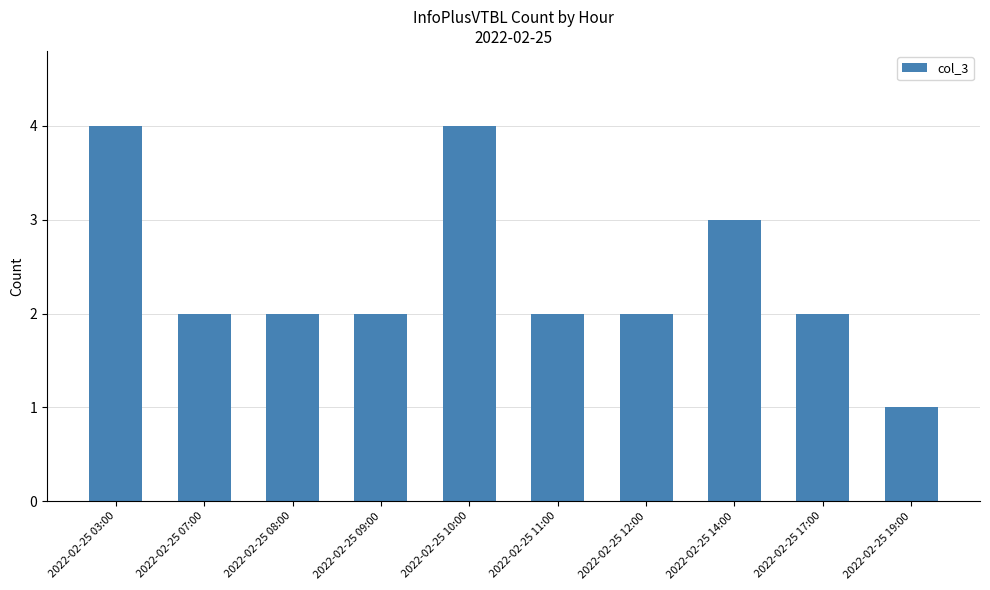

What is the change in value from 2022-02-25 03:00 to 2022-02-25 12:00?

-2